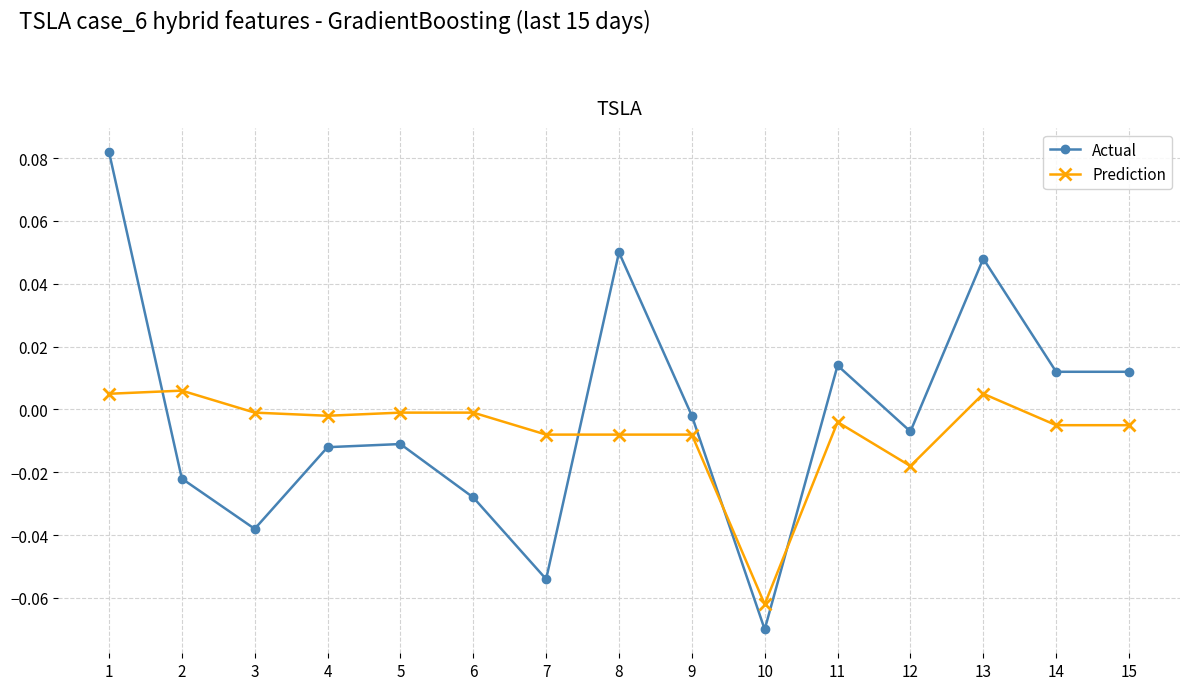

How many values in Actual are below zero?

9